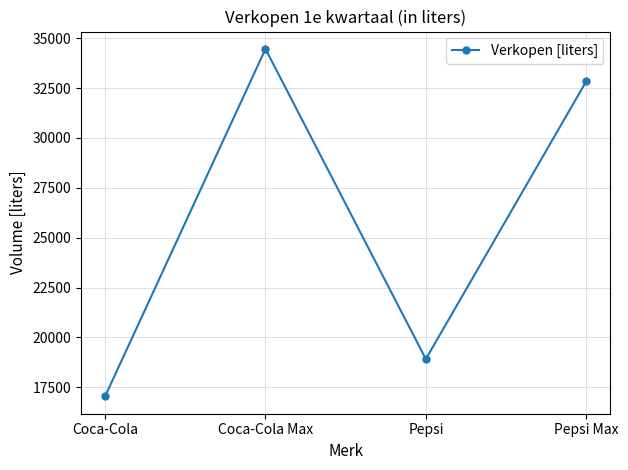

What is the change in value from Coca-Cola to Pepsi?

+1870